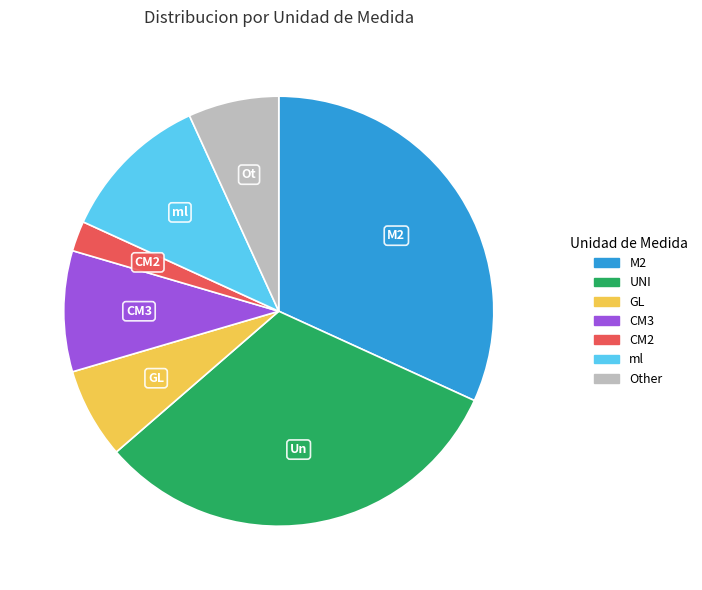

Combined, do GL and M2 account for over 50%?

No